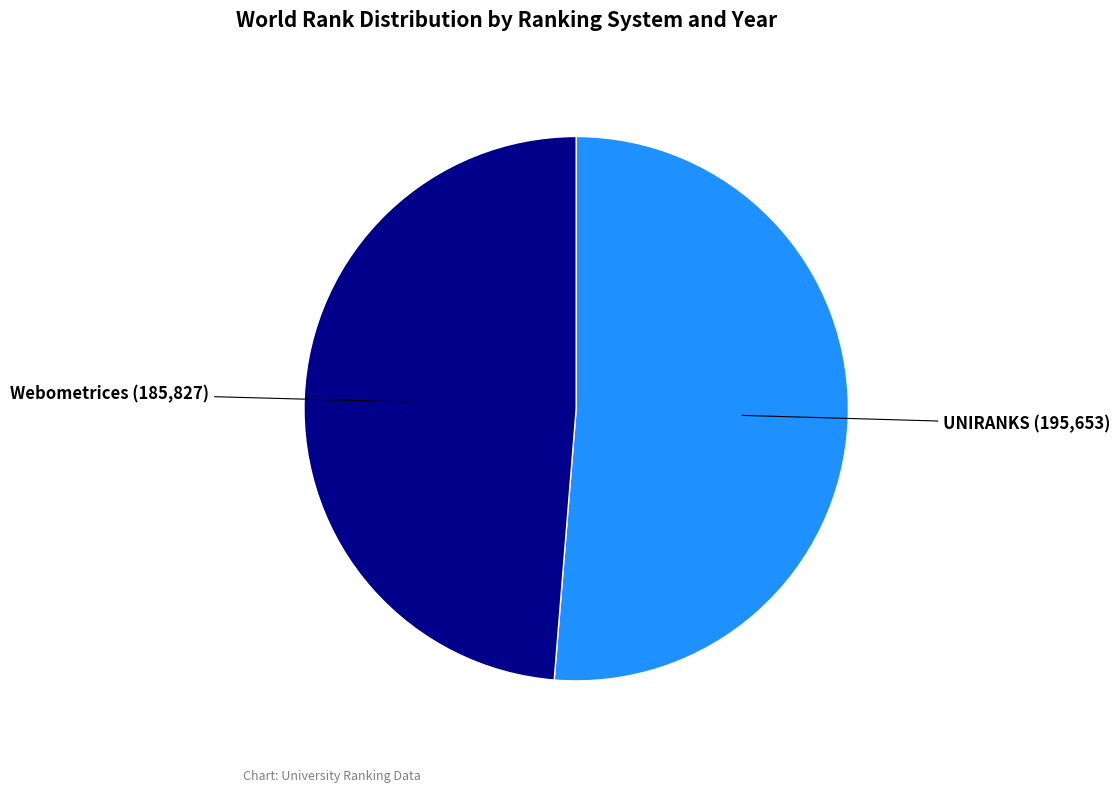

Which category has the smallest portion of the pie?

Webometrices